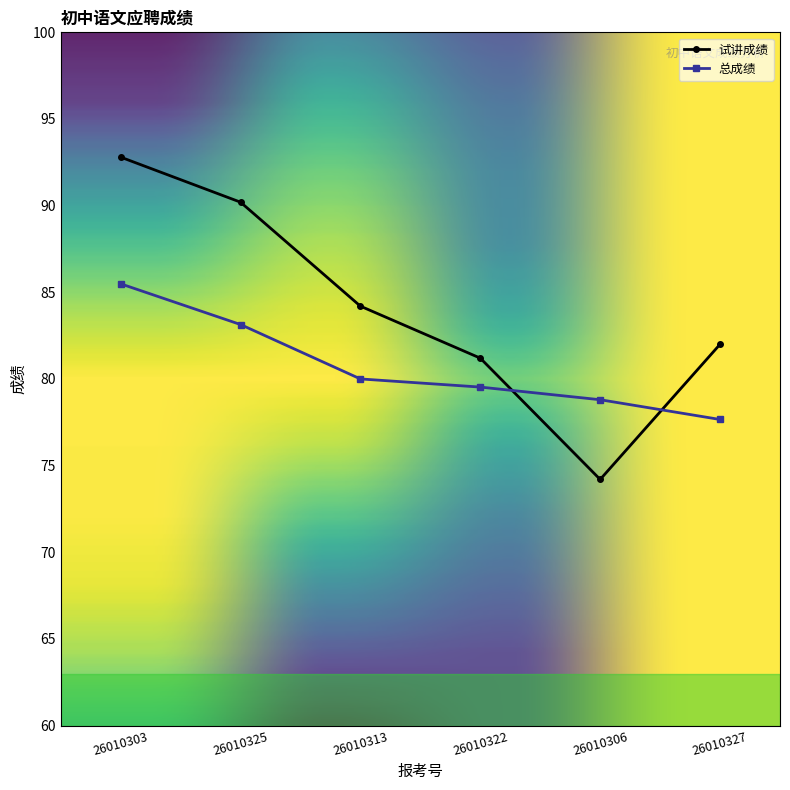

How many interior local valleys does the 试讲成绩 series have?

1